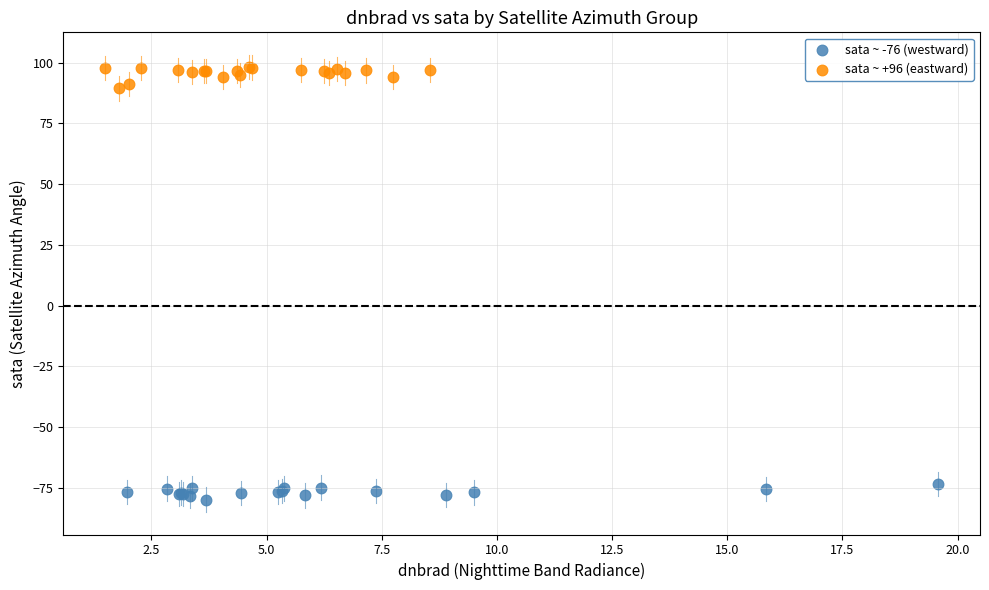

Which series contains the highest Y value?

sata ~ +96 (eastward)